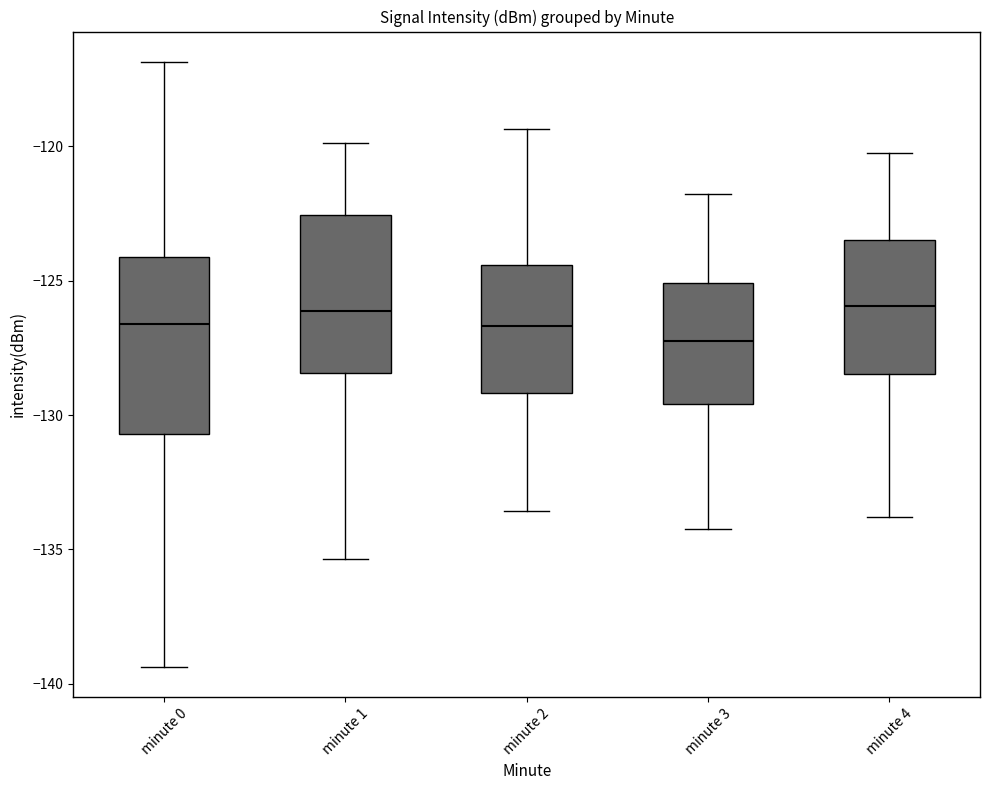

Which box's median line is the lowest?

minute 3